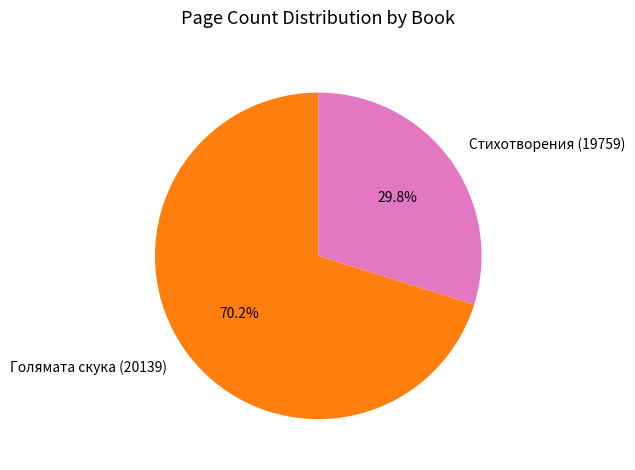

To the nearest percent, what portion does Голямата скука (20139) represent?

70%